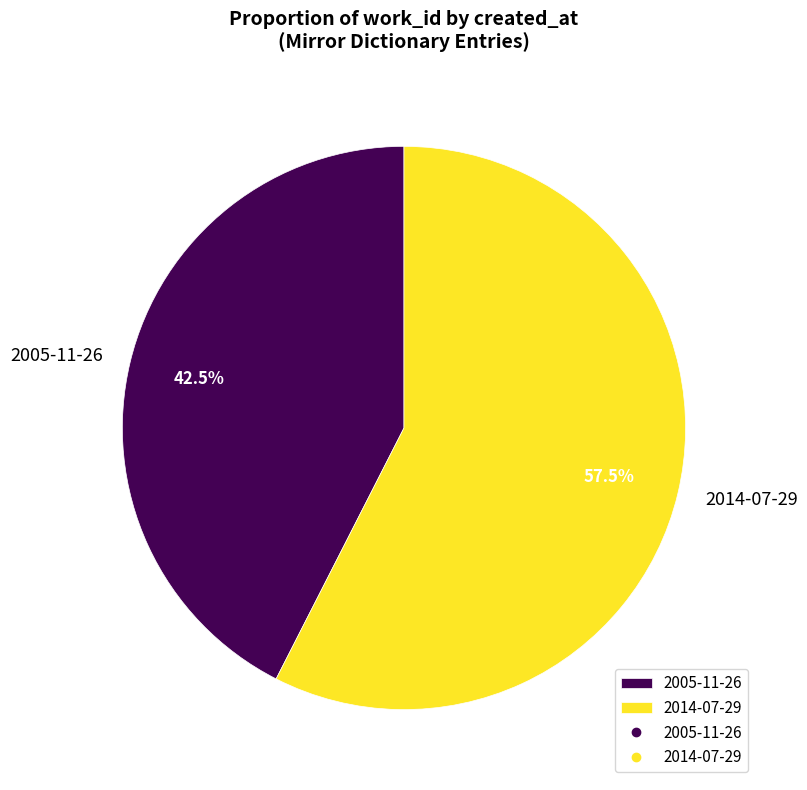

How many segments does this pie chart have?

2